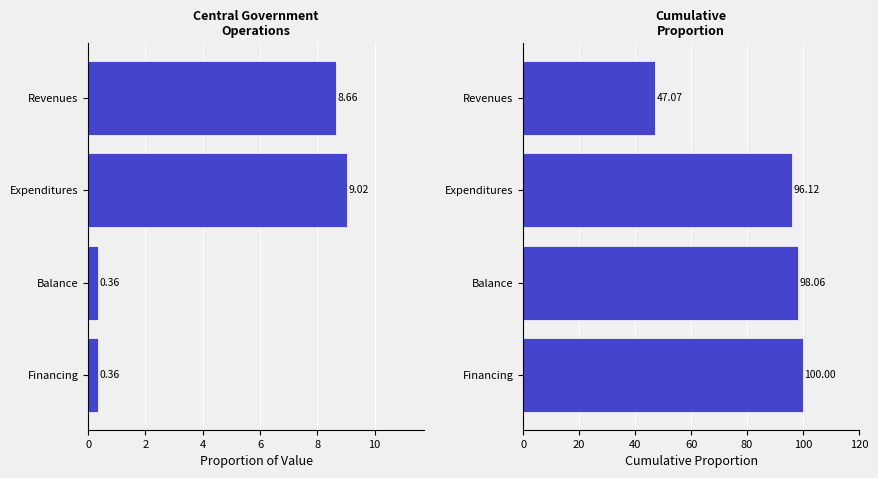

Which series has the largest total across all categories?

Cumulative Proportion